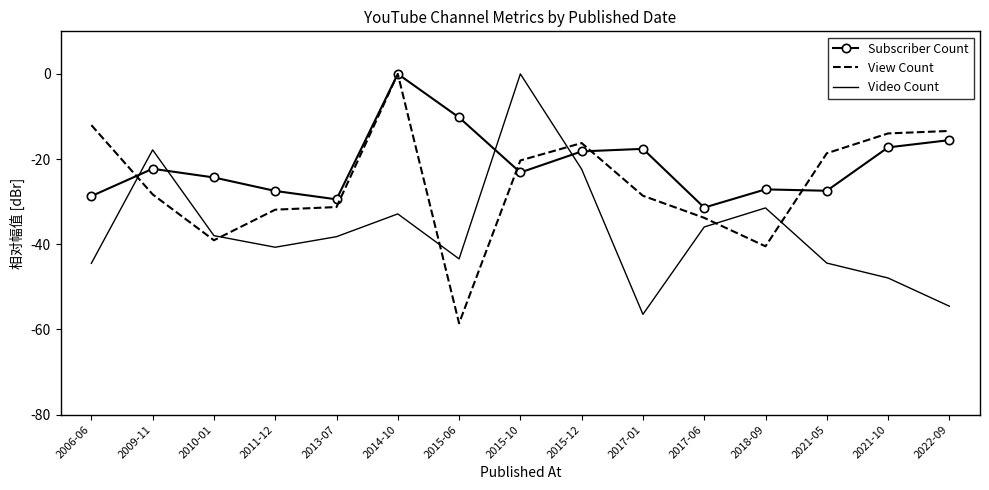

What is the sum of all Video Count values?

-548.7